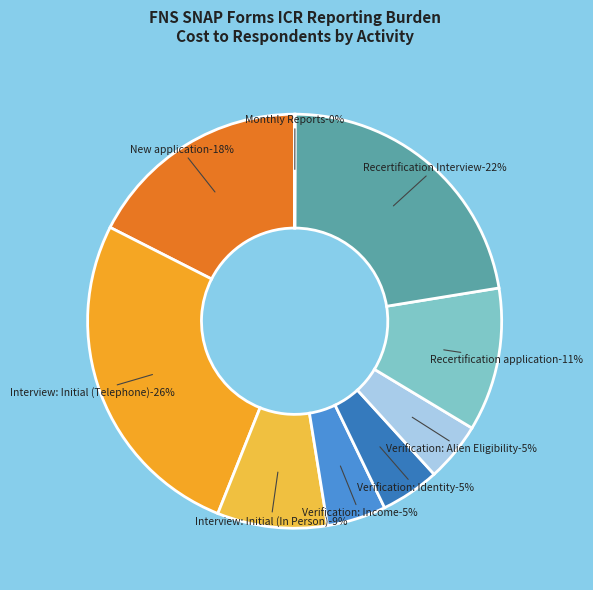

True or false: Verification: Income accounts for 1% of the total.

False